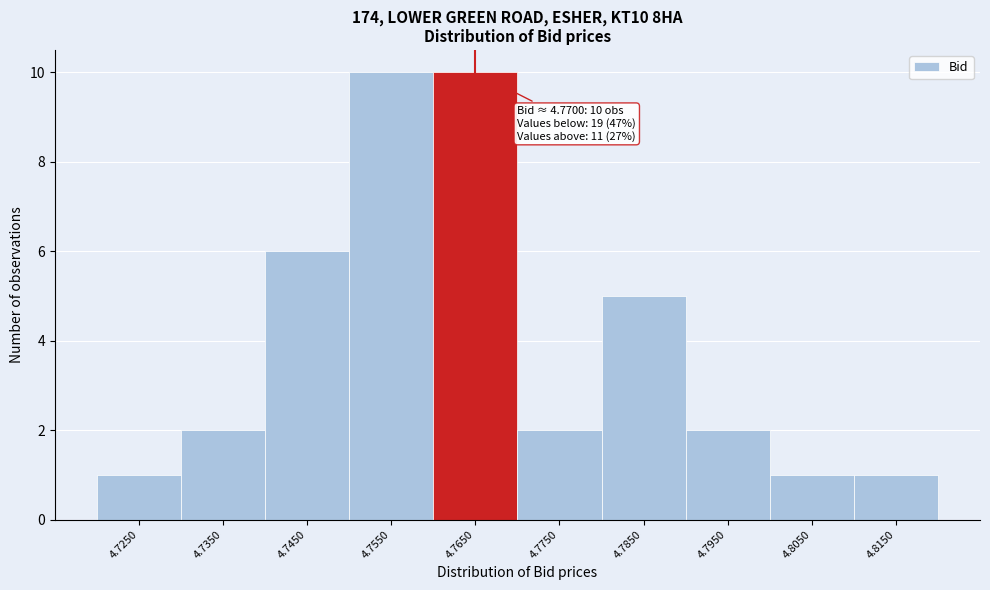

Reading left to right, extract all data points from this chart.

1	2	6	10	10	2	5	2	1	1